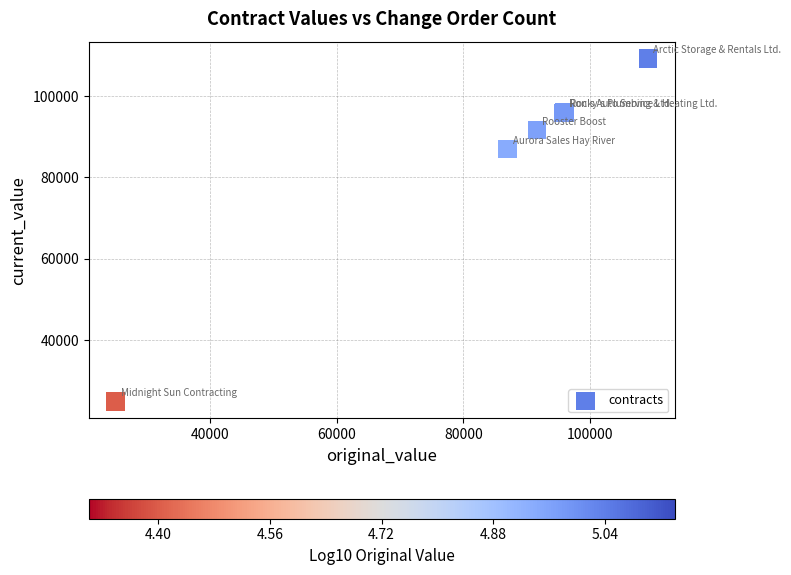

What Y value in the scatter plot is closest to 67080?

86962.1